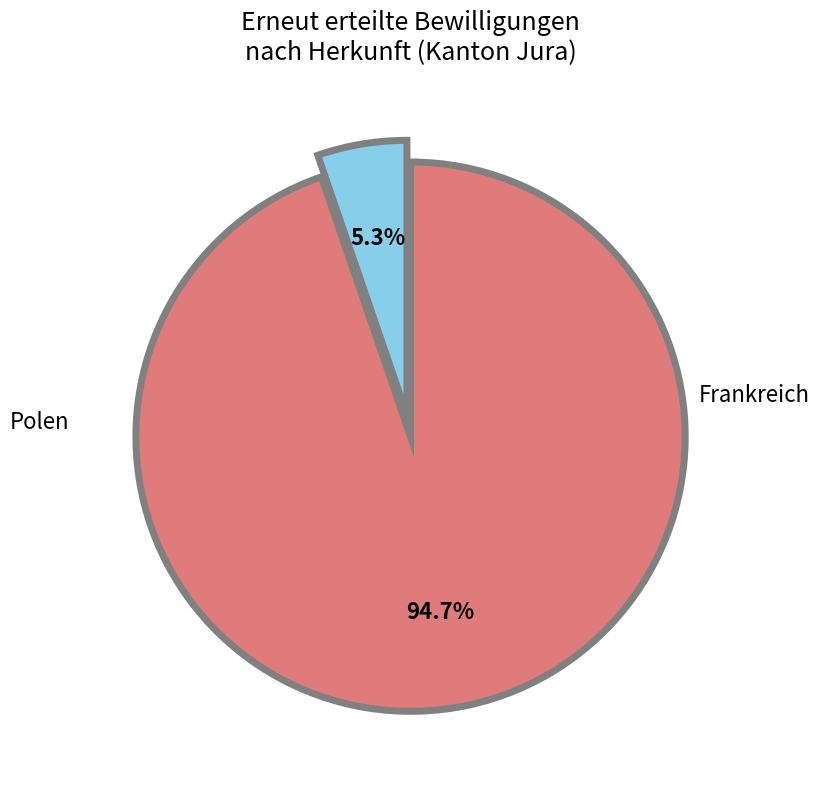

Which slice is the smallest?

Polen